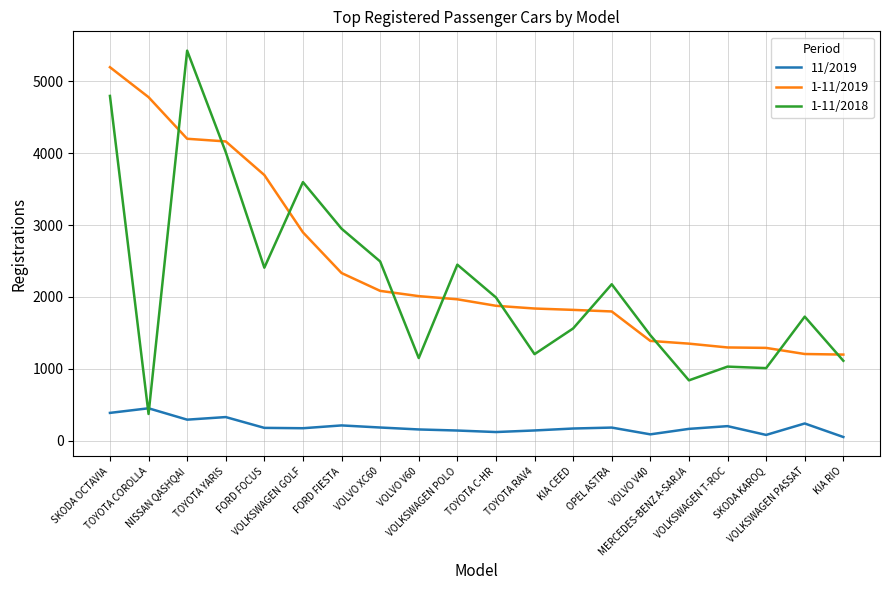

Does the chart have visible grid lines?

Yes